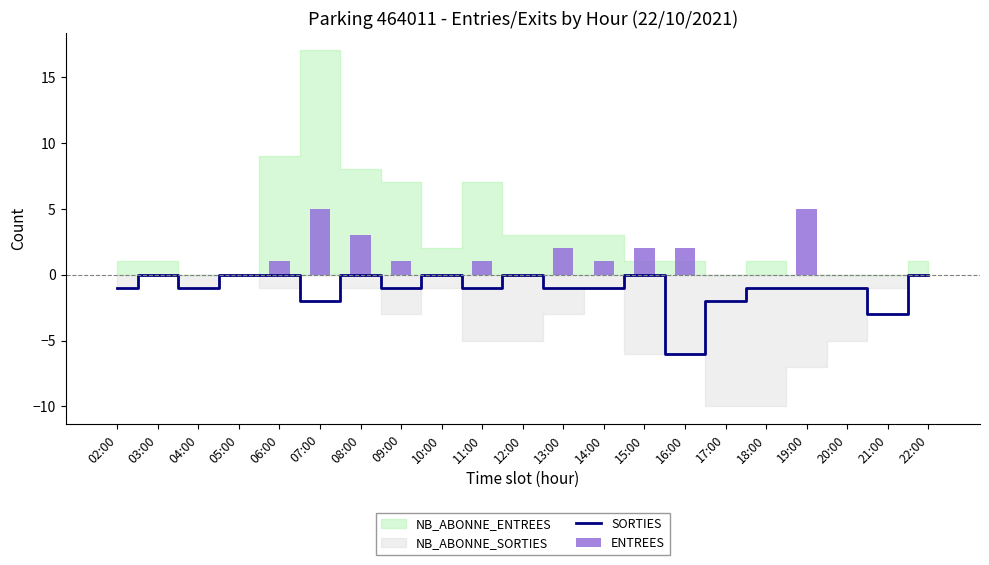

Which category has the highest value in the SORTIES series?

03:00